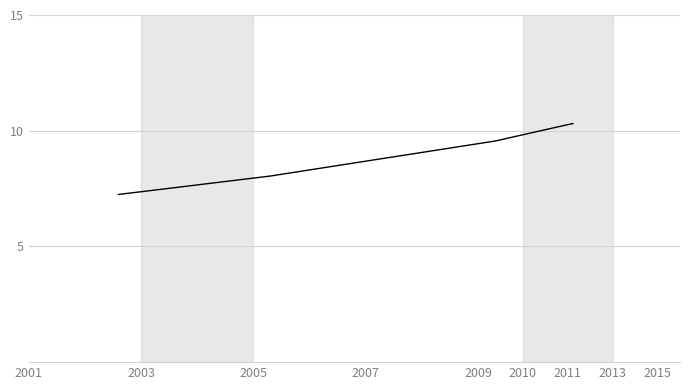

The value at 2011 is 2.7. True or false?

False